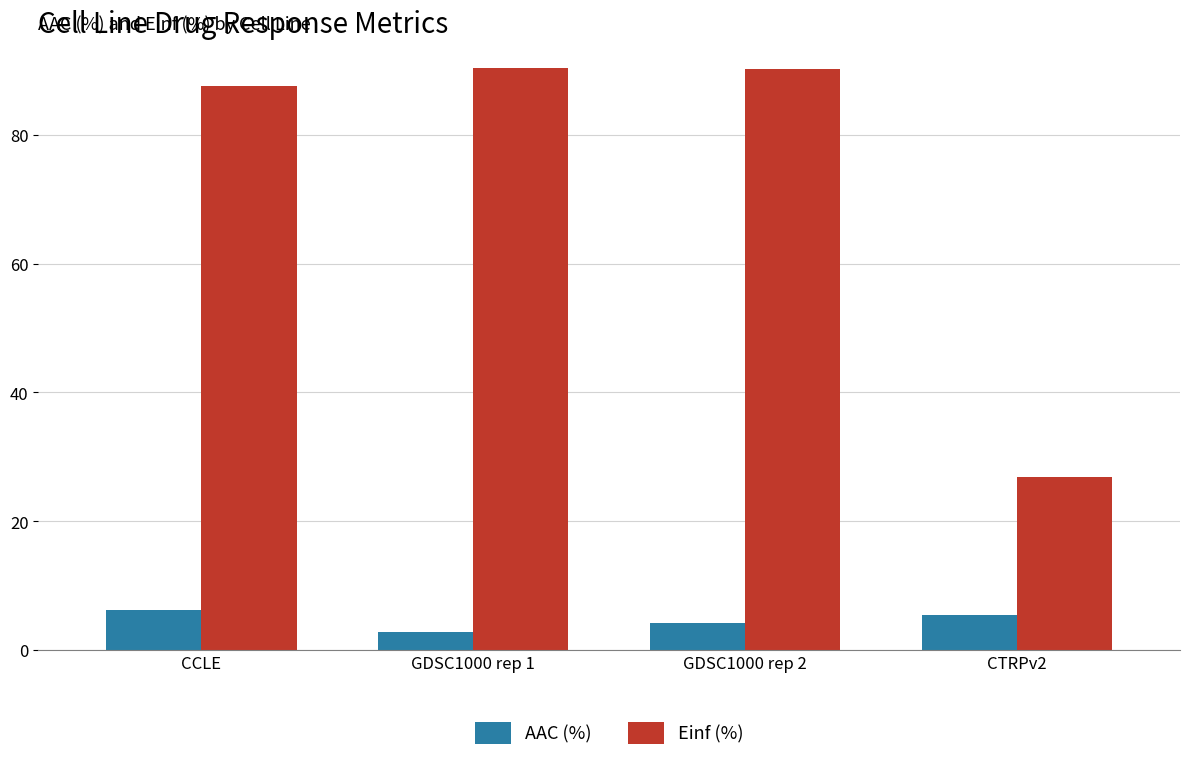

At how many categories does at least one series exceed 84?

3